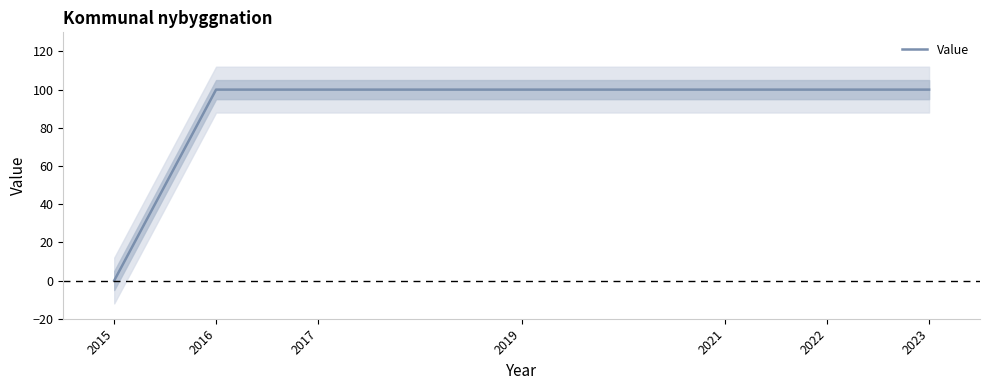

What is the difference between the second highest and minimum values?

100